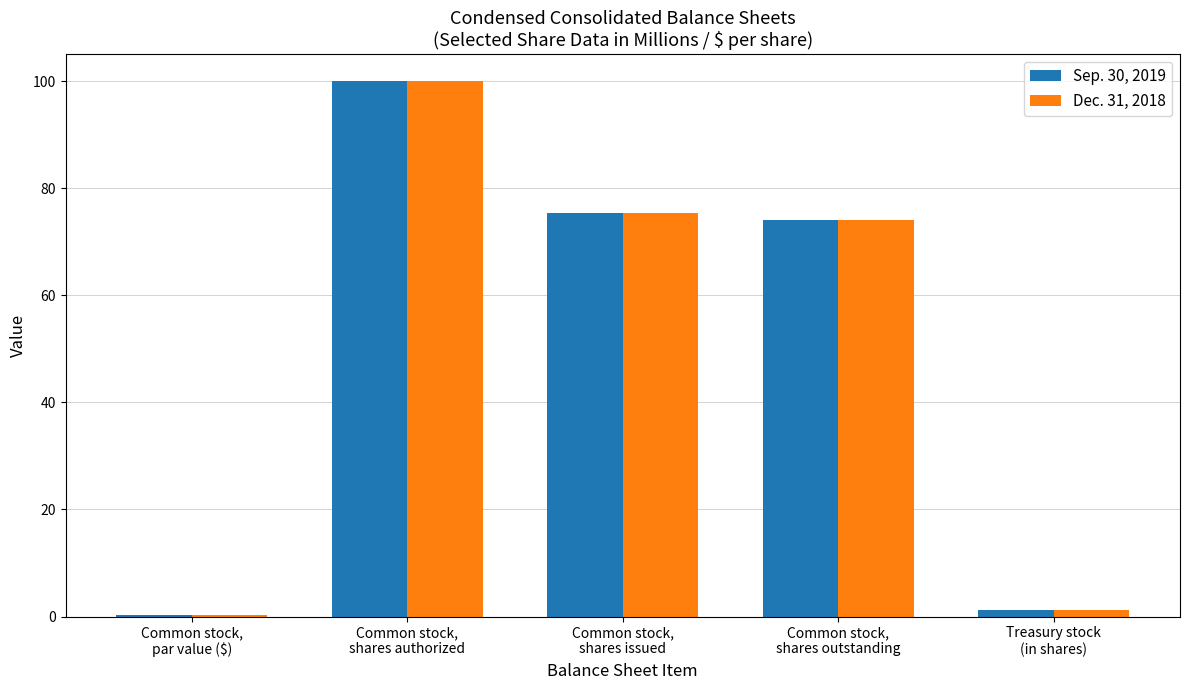

What is the greatest value displayed?

100.0